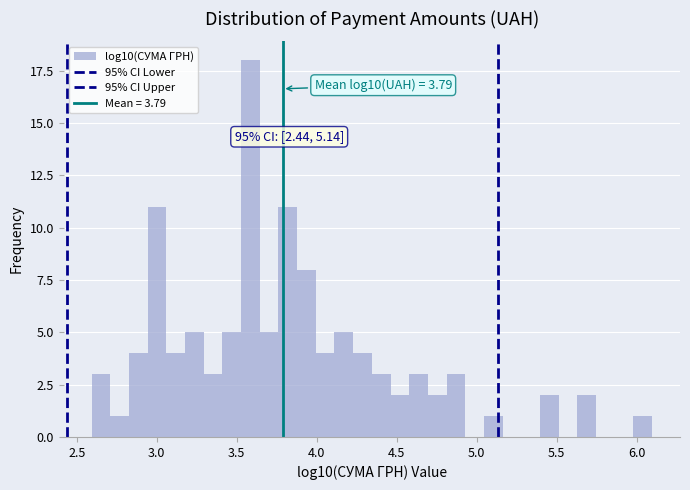

Read against the x-axis, roughly where is the centre of the tallest bar?

3.60